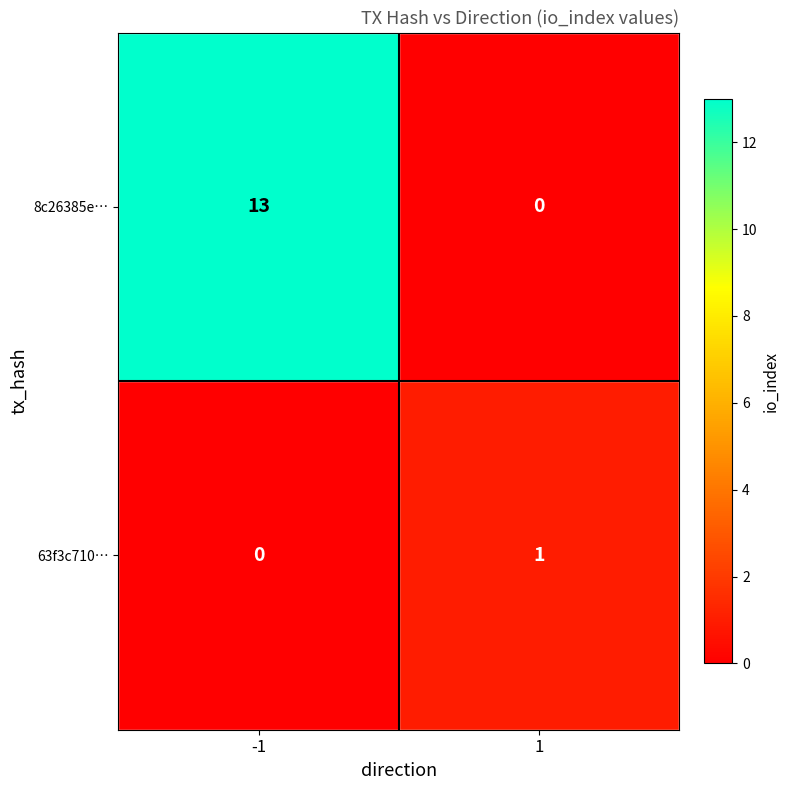

Count the number of data series in this chart.

2